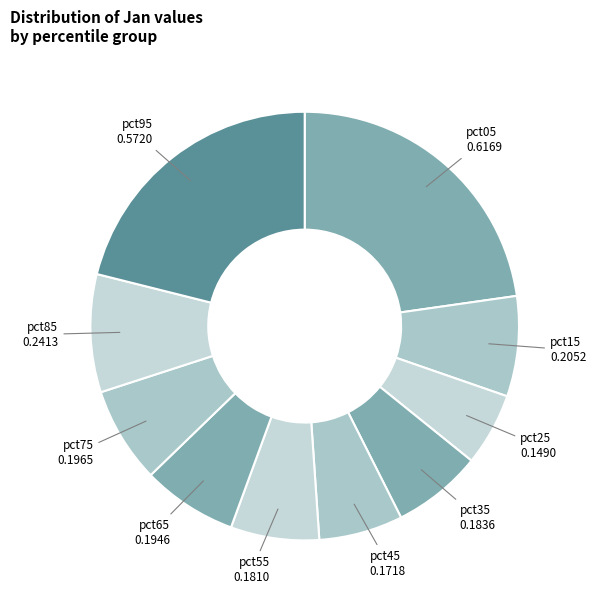

The pct75 slice represents 1% of the pie. True or false?

False